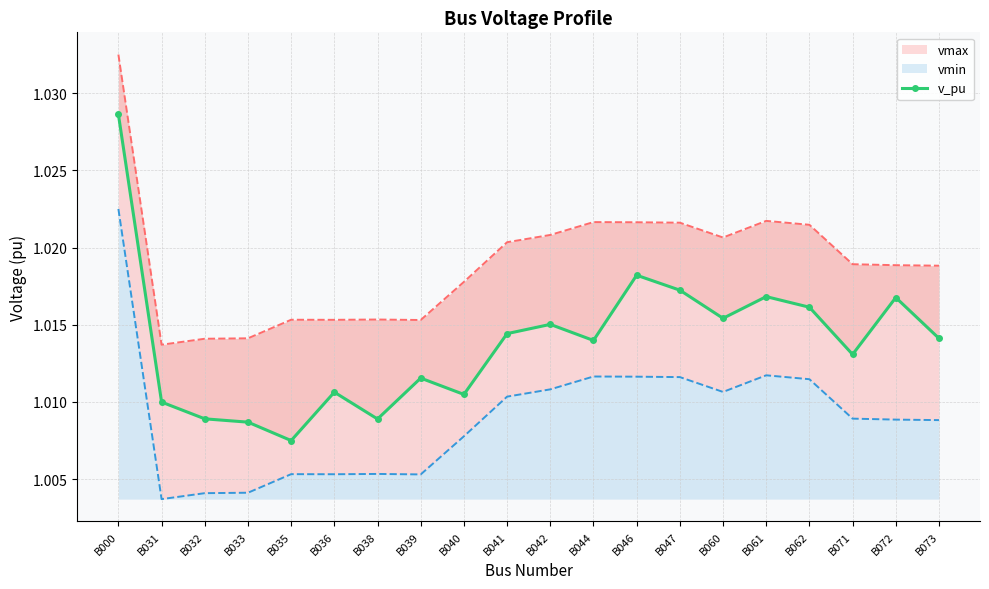

The value at B073 is 1.8. True or false?

False